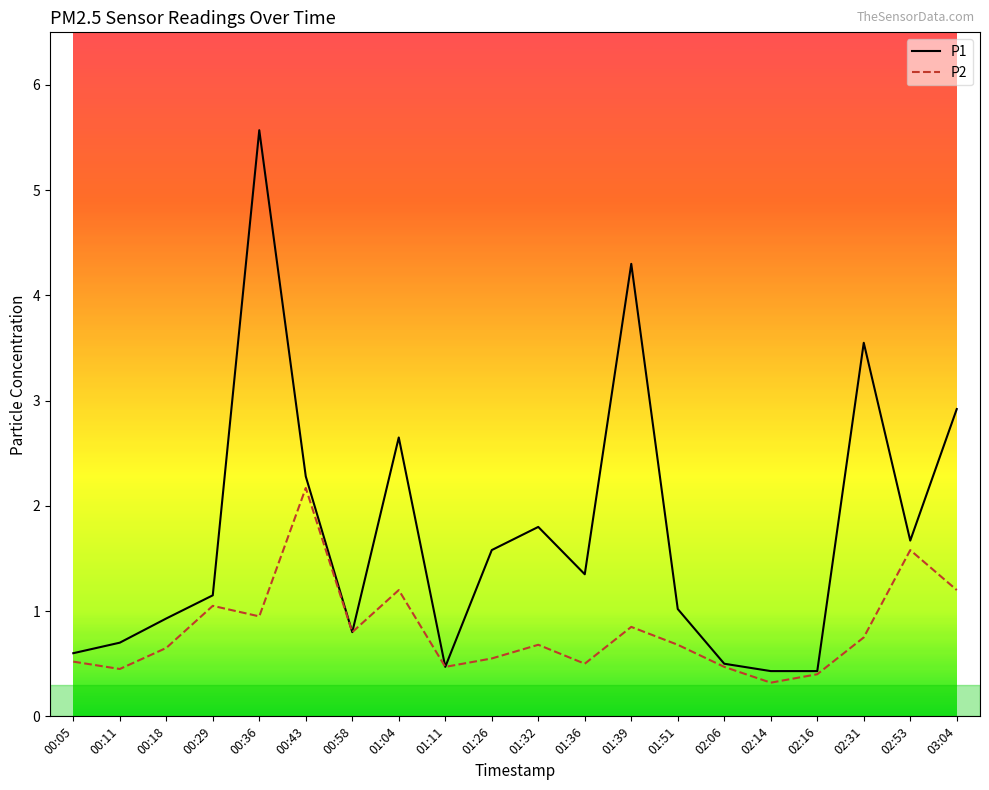

True or false: P2 has a value of 2.0 at 03:04.

False